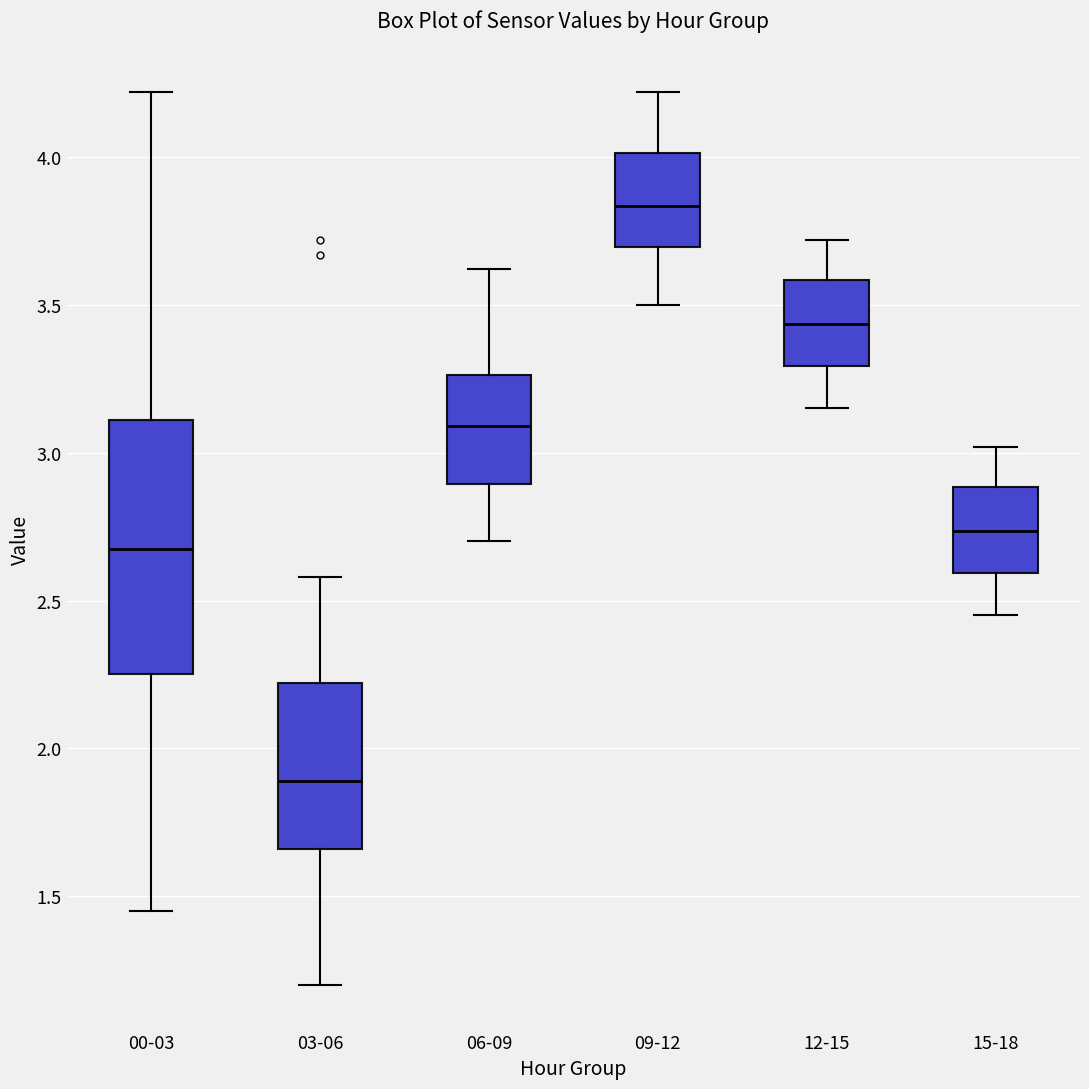

Reading left to right, transcribe this box plot: for each box, give where its median line is, the range the box spans, and where its two whiskers end, as read against the y-axis. The values are not printed on the chart, so give them approximately, as read against the axis.

00-03: median 2.70, box 2.25 to 3.10, whiskers 1.45 to 4.20
03-06: median 1.90, box 1.65 to 2.20, whiskers 1.20 to 2.60
06-09: median 3.10, box 2.90 to 3.25, whiskers 2.70 to 3.60
09-12: median 3.85, box 3.70 to 4.00, whiskers 3.50 to 4.20
12-15: median 3.45, box 3.30 to 3.60, whiskers 3.15 to 3.70
15-18: median 2.75, box 2.60 to 2.90, whiskers 2.45 to 3.00